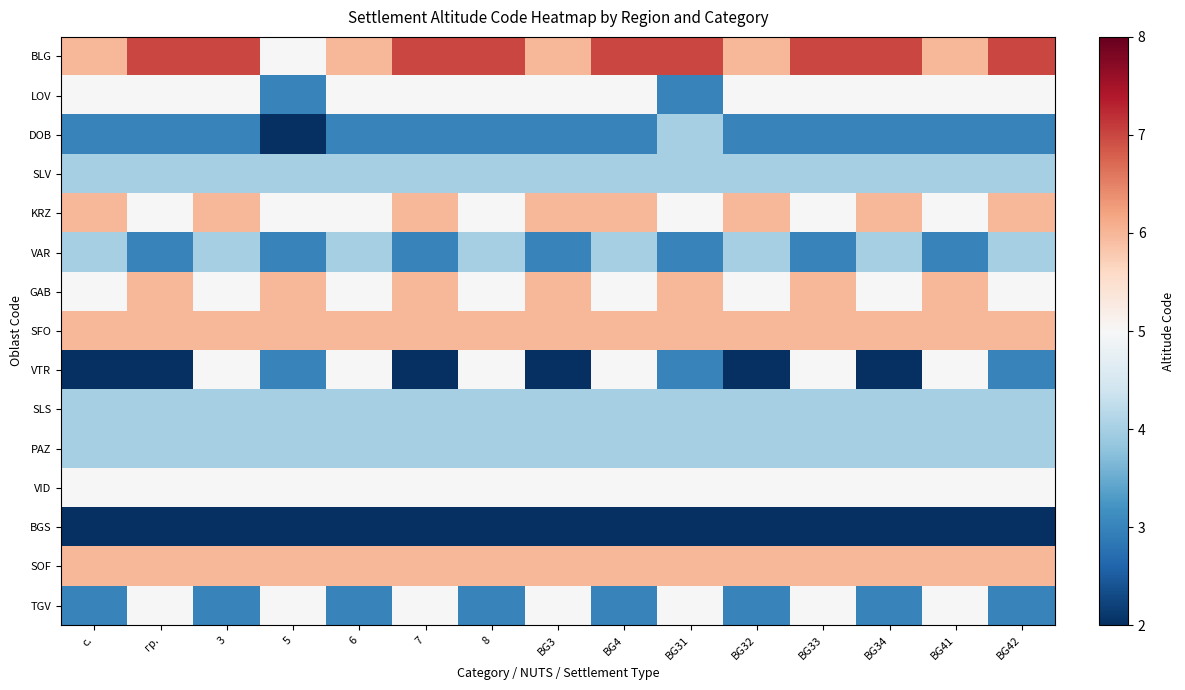

What is the minimum value shown in the chart?

2